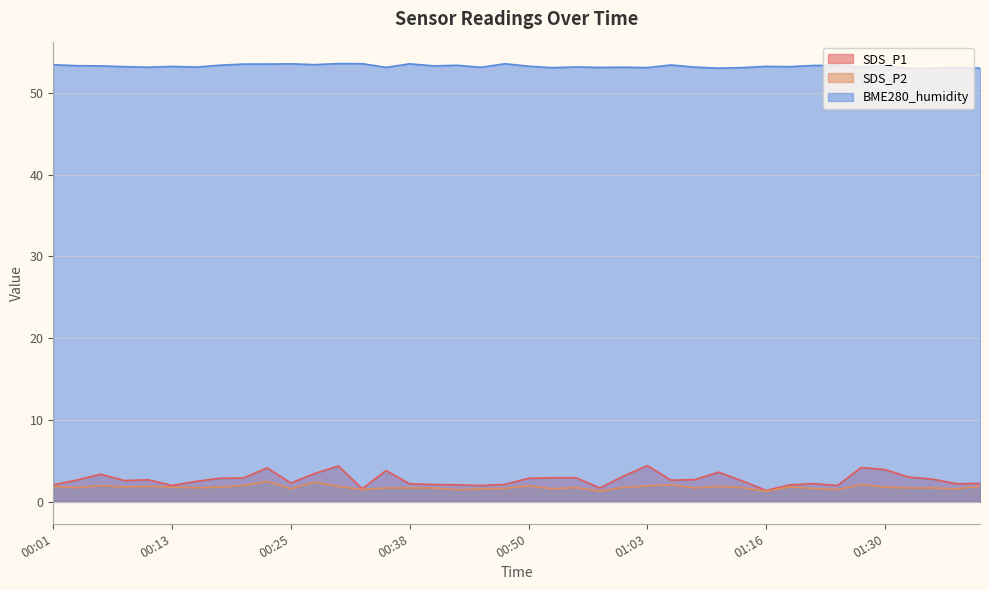

How many interior local valleys does the SDS_P1 series have?

10